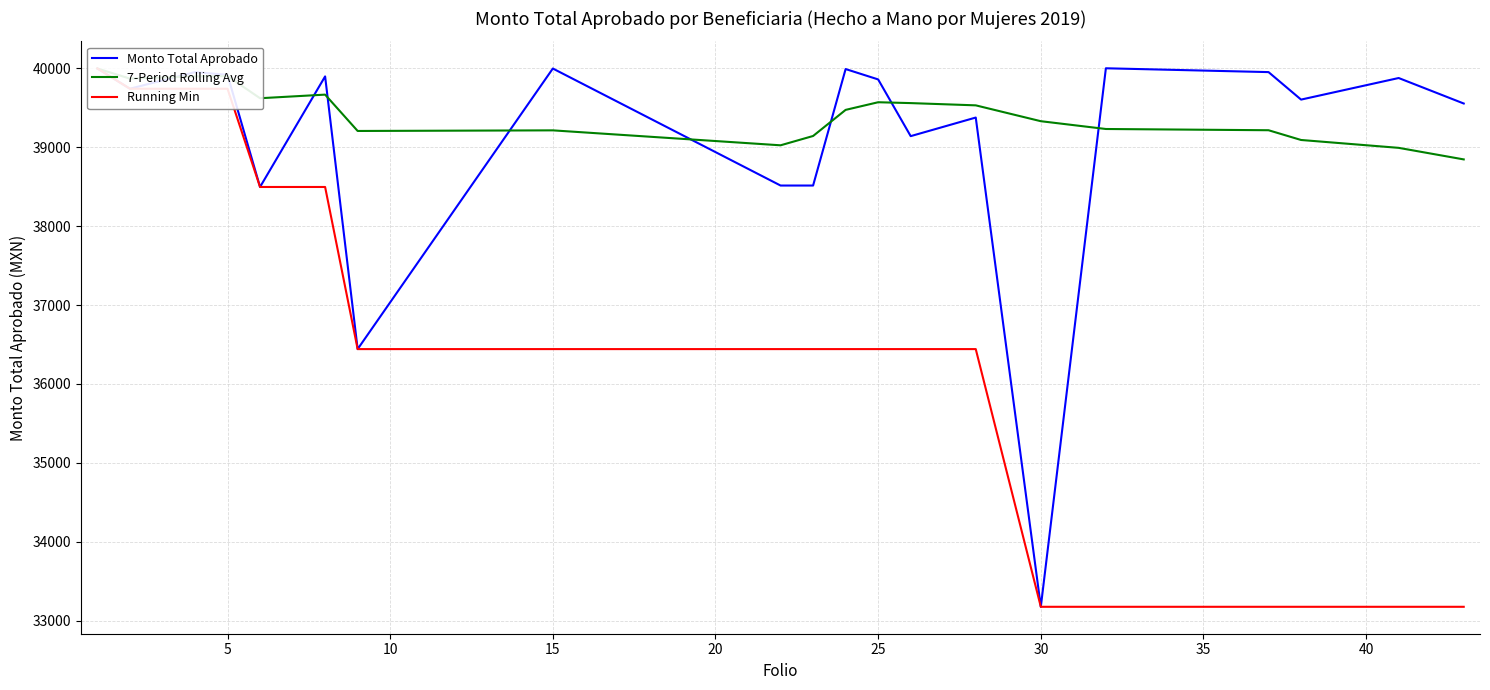

What is the value of the 7-Period Rolling Avg point at the 15th from the left?

39329.3